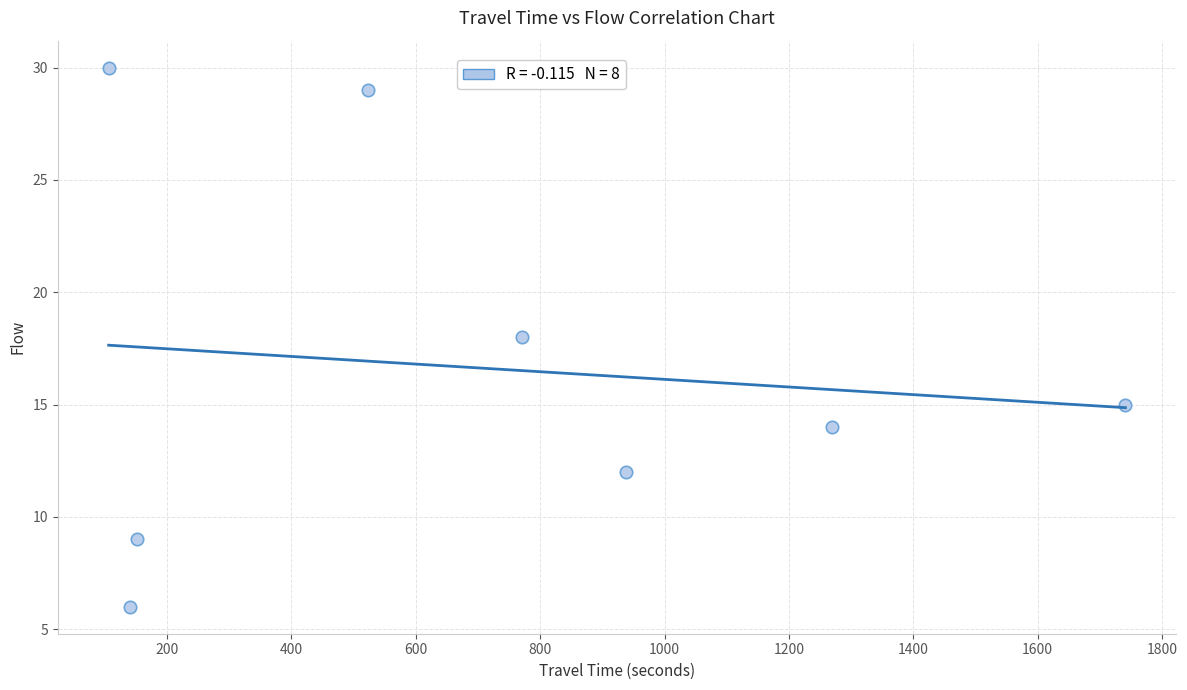

What is the average Y value?

17